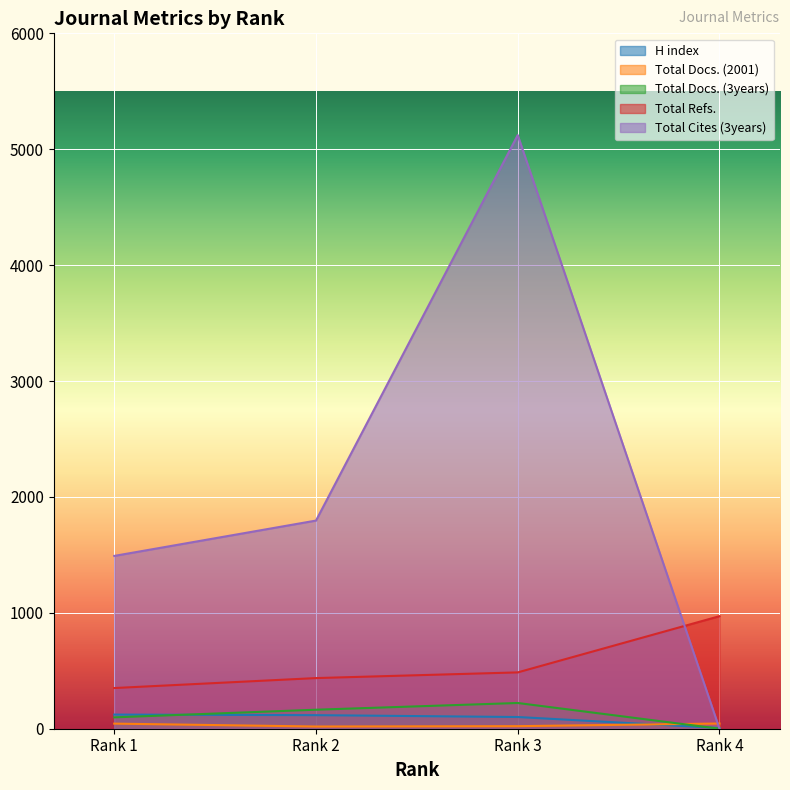

What is the difference between the maximum and minimum values in the Total Docs. (3years) series?

222